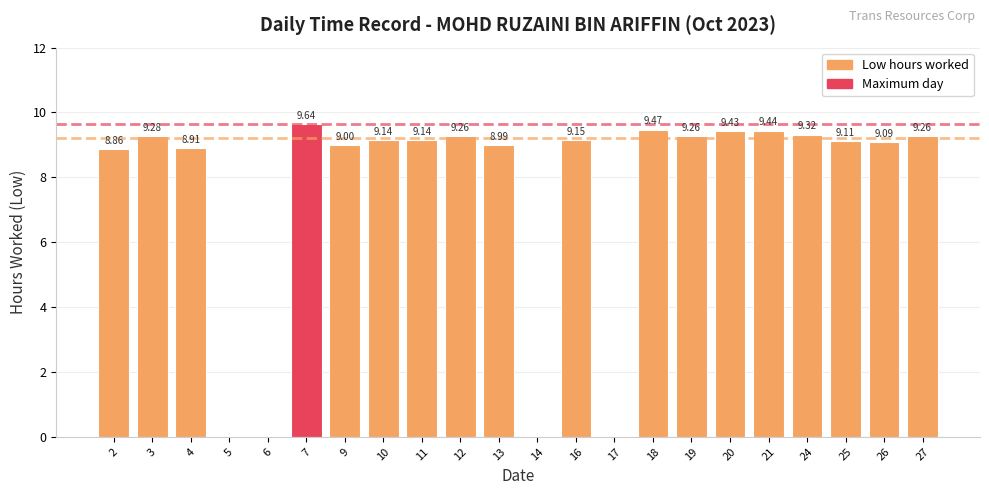

What is the ratio of the value at 26 to the value at 7?

0.9